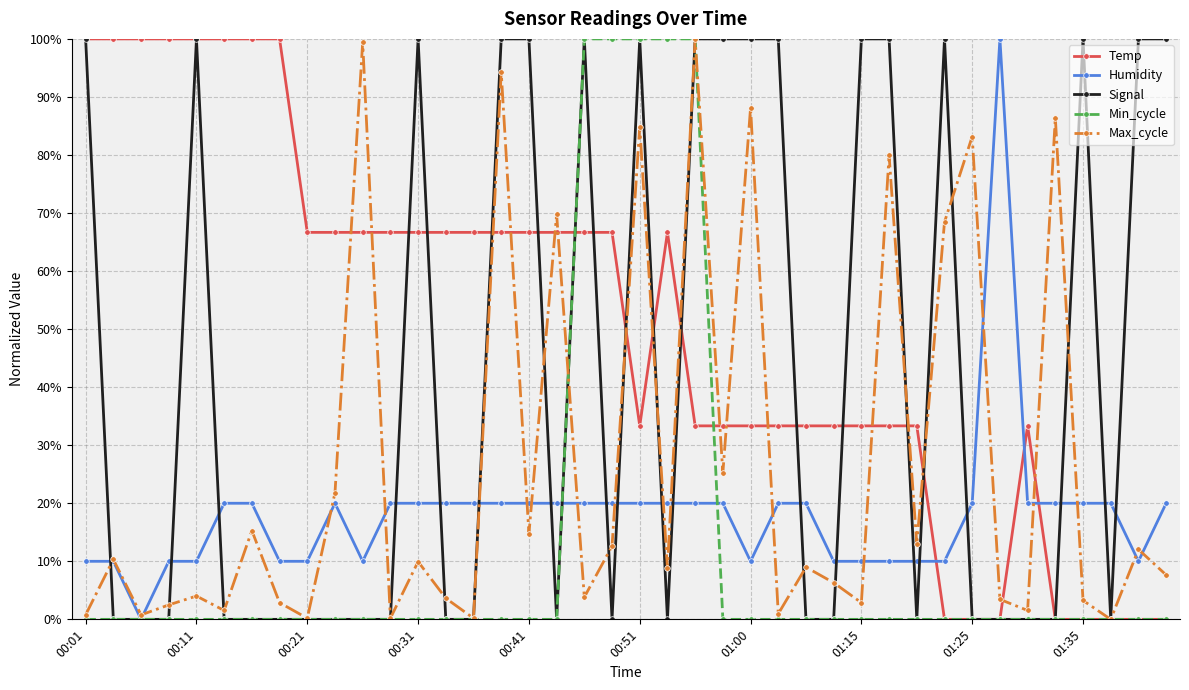

What is the value of the Temp point at the 9th from the left?

66.7